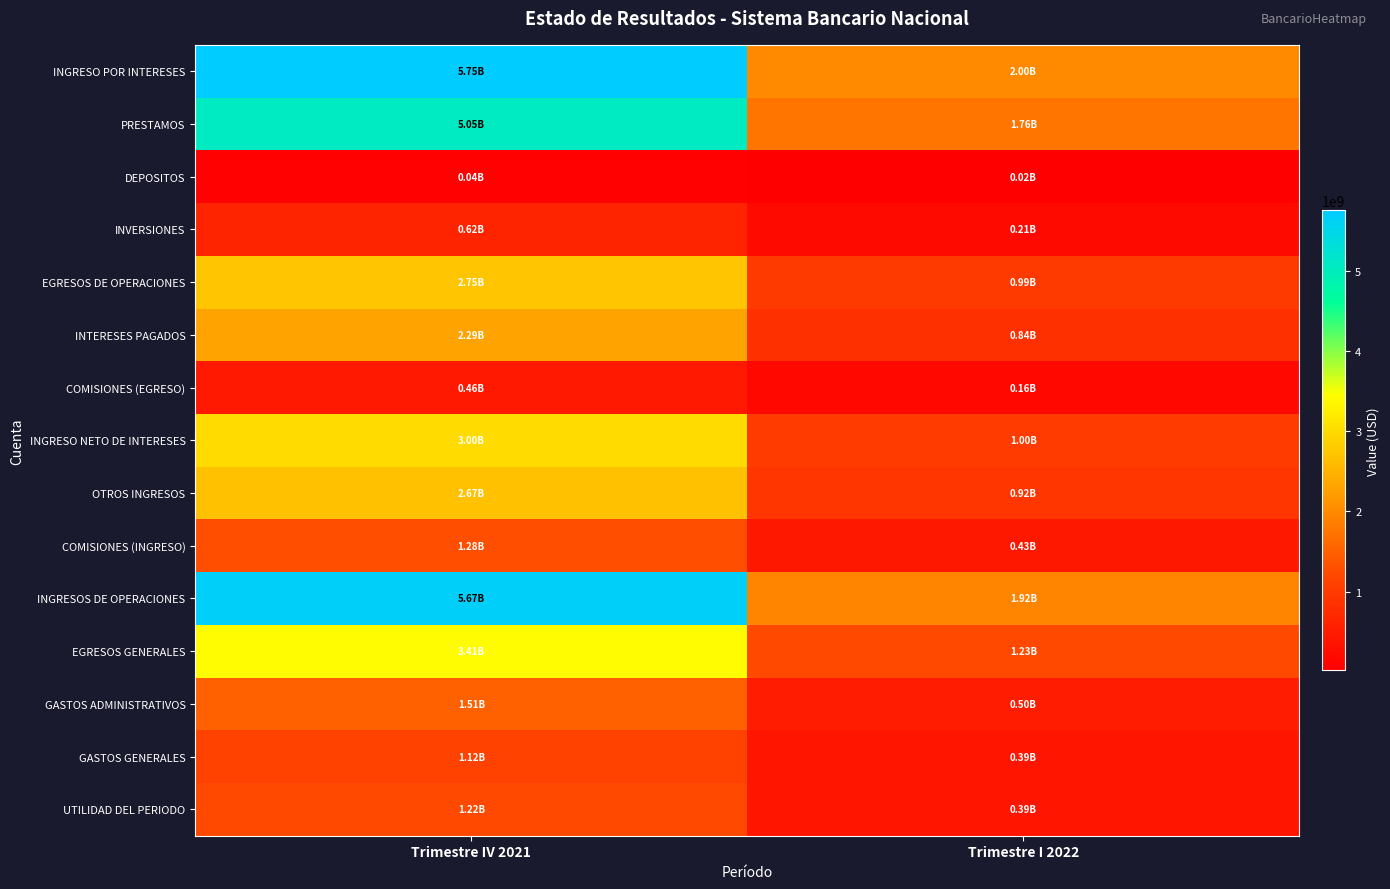

At which category is the sum across all series the highest?

Trimestre IV 2021